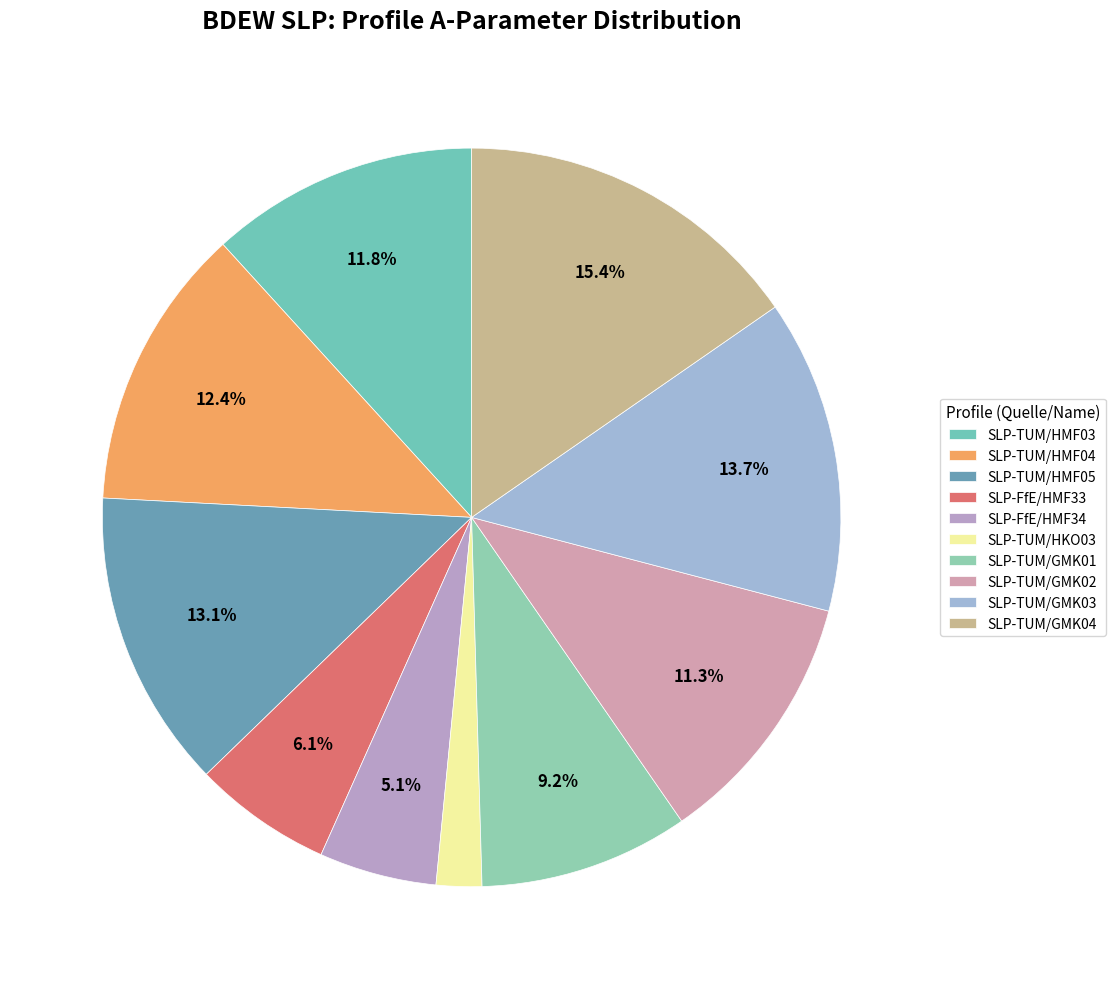

How many slices are in this pie chart?

10